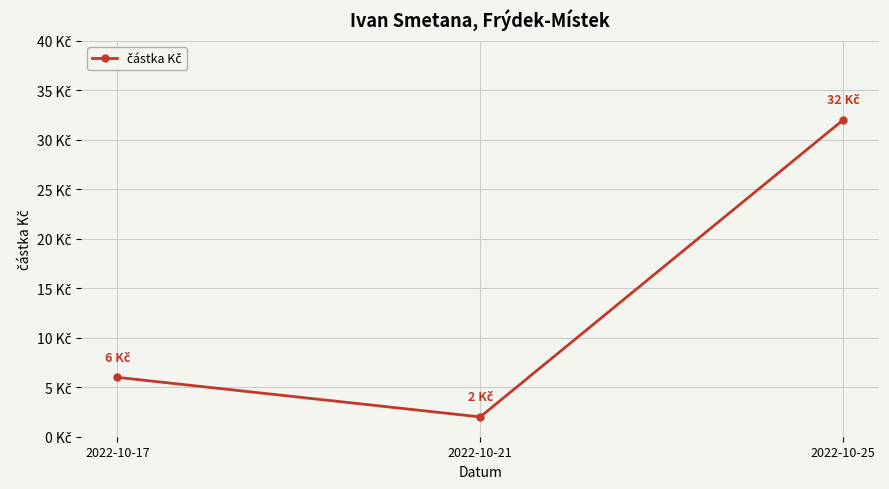

What is the value of the 1st point from the left?

6